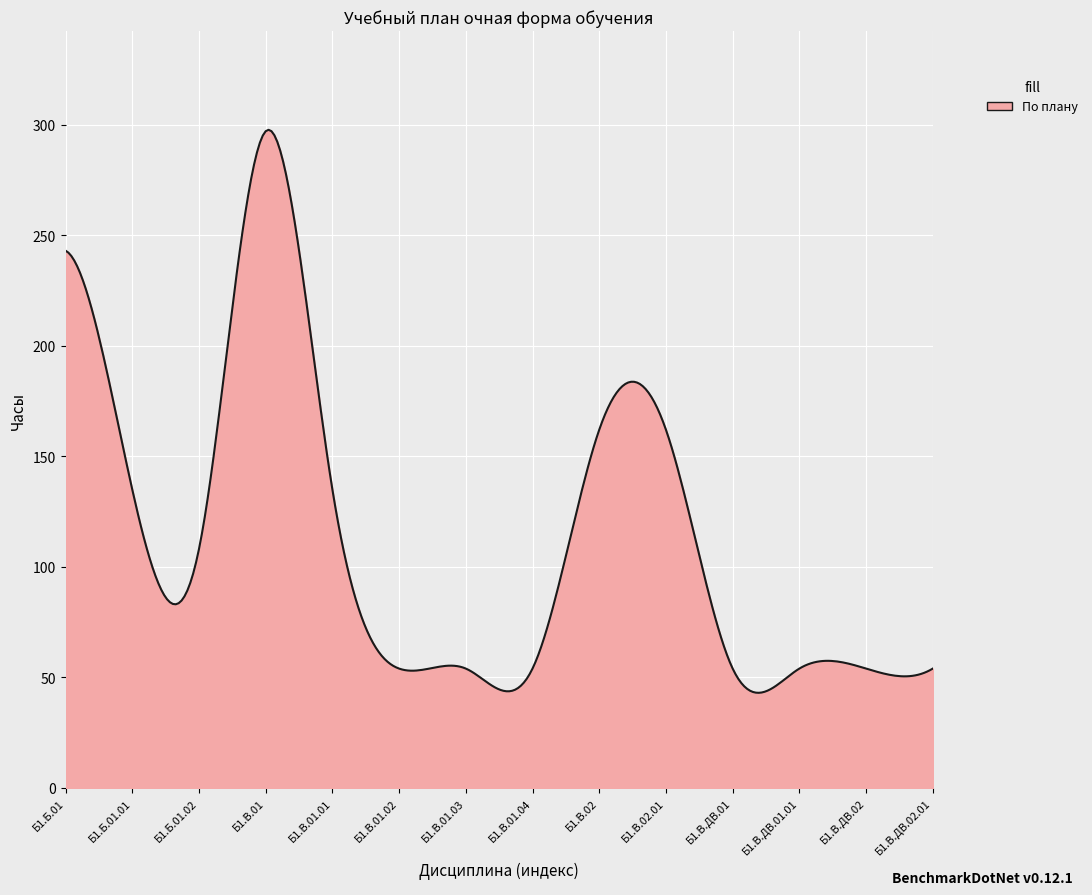

What is the smallest value displayed?

43.0